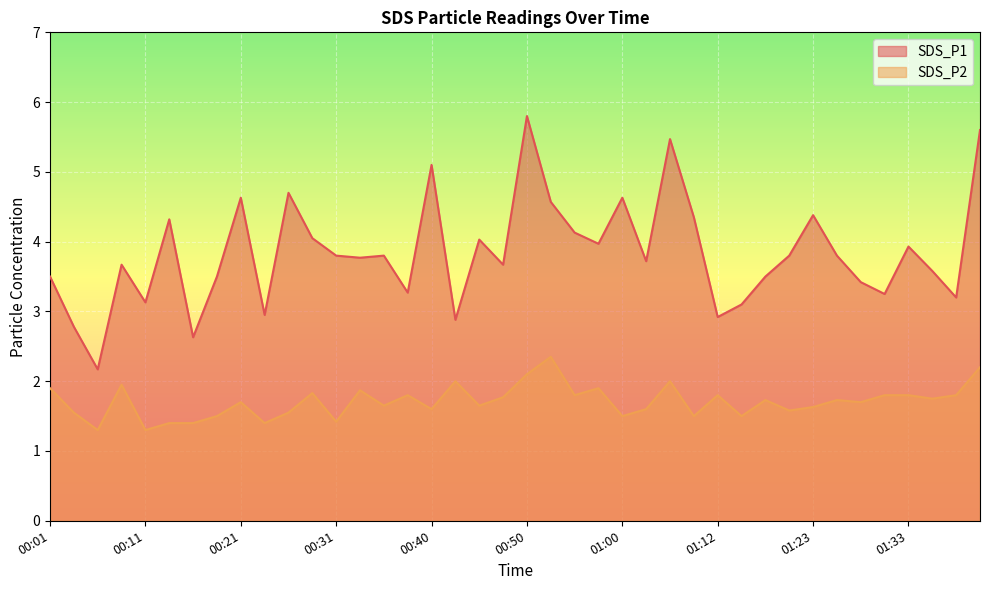

Which label corresponds to the largest value in the chart?

00:50